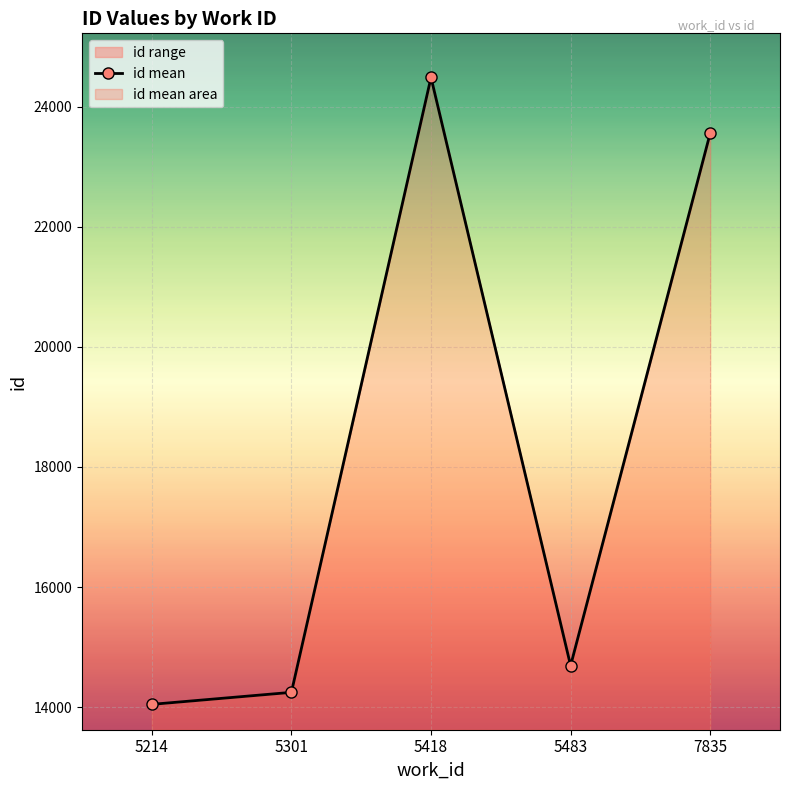

At which category does the data reach its first local valley?

5483